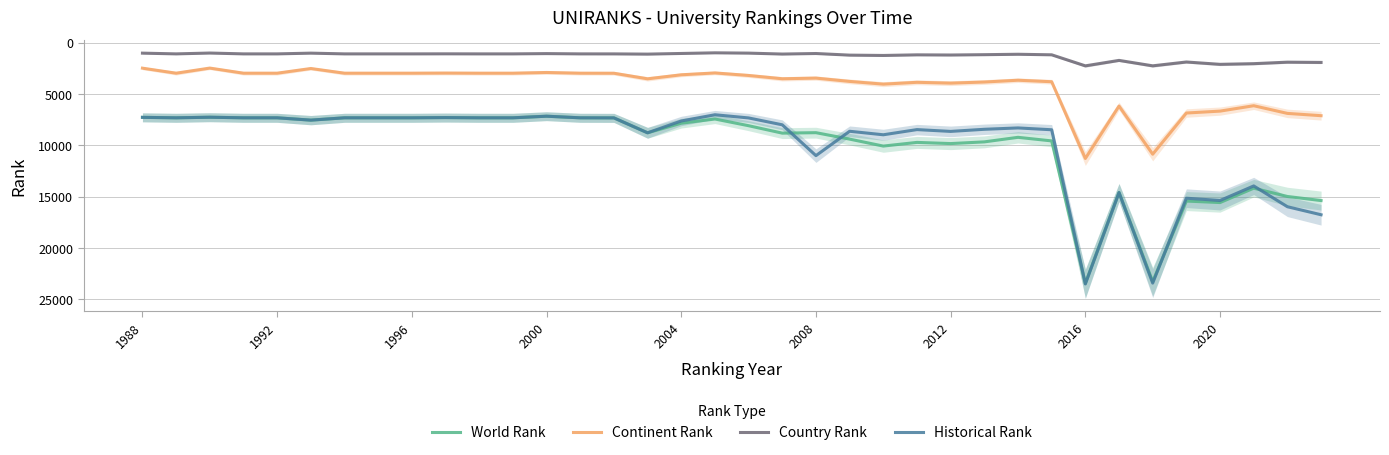

What is the minimum value shown in the chart?

984